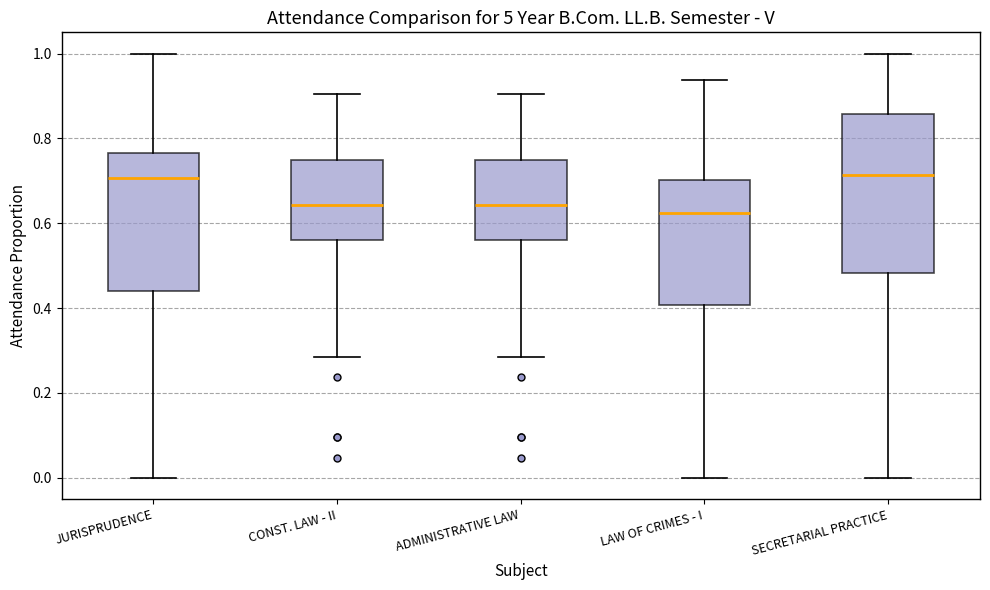

Reading left to right, transcribe this box plot: for each box, give where its median line is, the range the box spans, and where its two whiskers end, as read against the y-axis. The values are not printed on the chart, so give them approximately, as read against the axis.

JURISPRUDENCE: median 0.70, box 0.44 to 0.76, whiskers 0.00 to 1.00
CONST. LAW - II: median 0.64, box 0.56 to 0.76, whiskers 0.28 to 0.90
ADMINISTRATIVE LAW: median 0.64, box 0.56 to 0.76, whiskers 0.28 to 0.90
LAW OF CRIMES - I: median 0.62, box 0.40 to 0.70, whiskers 0.00 to 0.94
SECRETARIAL PRACTICE: median 0.72, box 0.48 to 0.86, whiskers 0.00 to 1.00